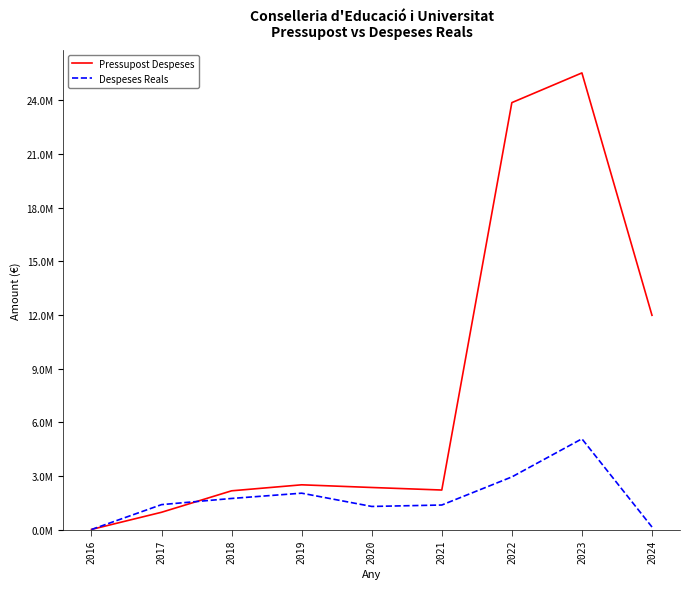

Which series has the widest spread of values?

Pressupost Despeses